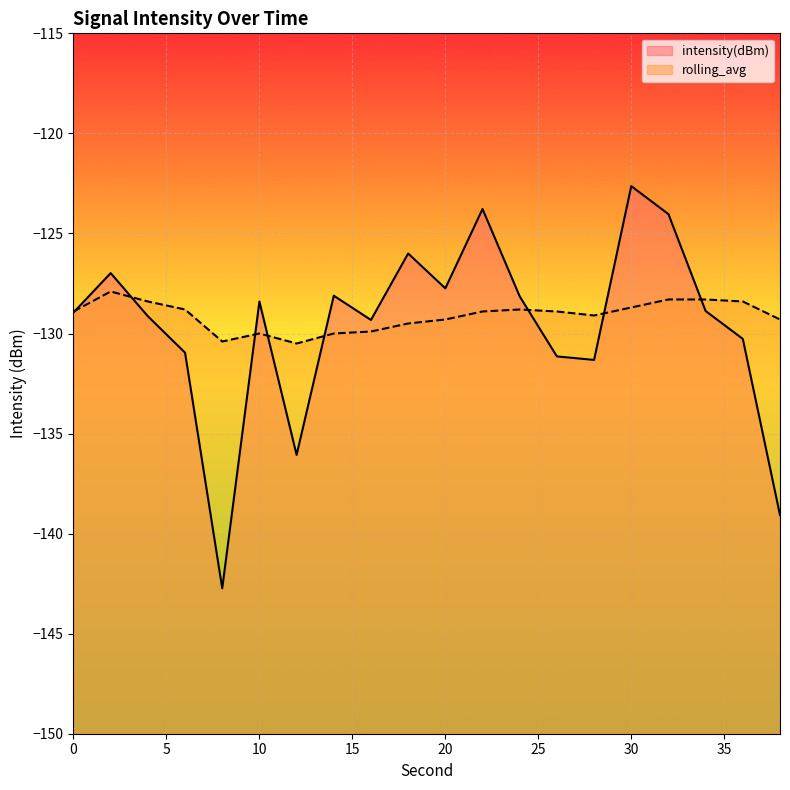

How many values in the intensity(dBm) series exceed -128?

6